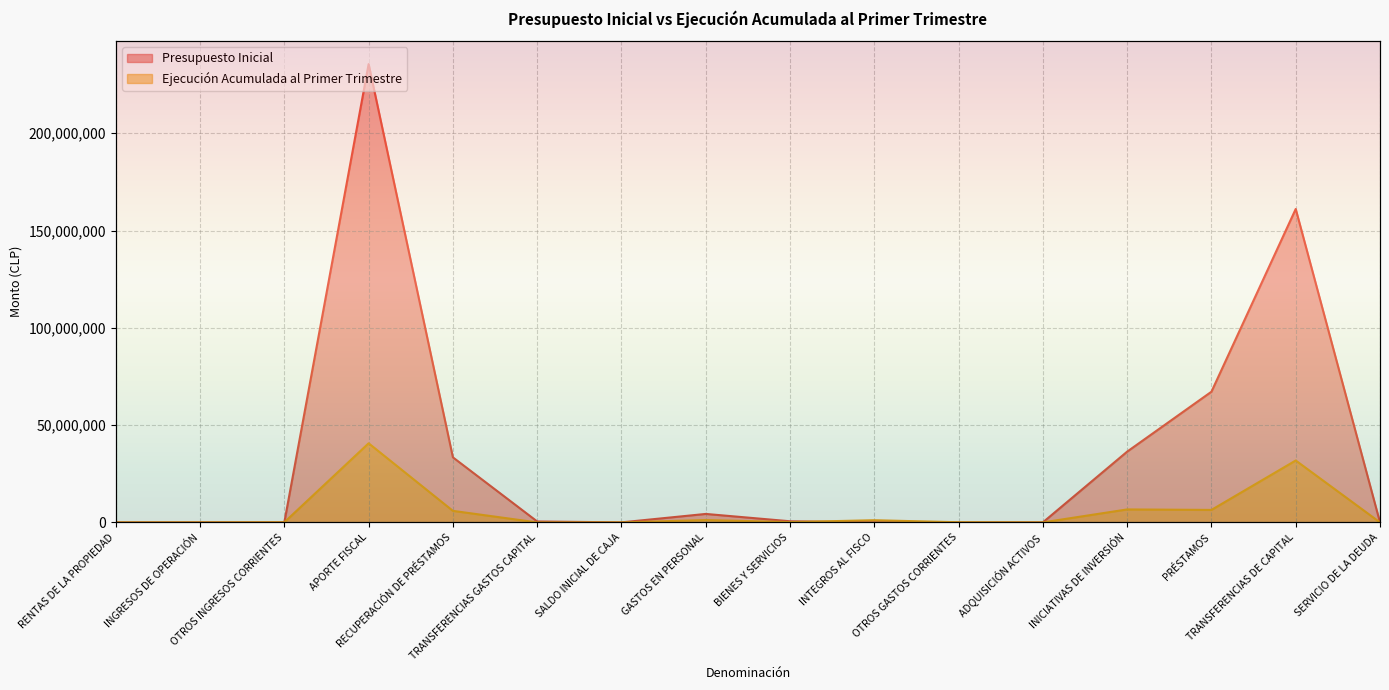

The value of Ejecución Acumulada al Primer Trimestre at OTROS INGRESOS CORRIENTES is 107209. True or false?

False